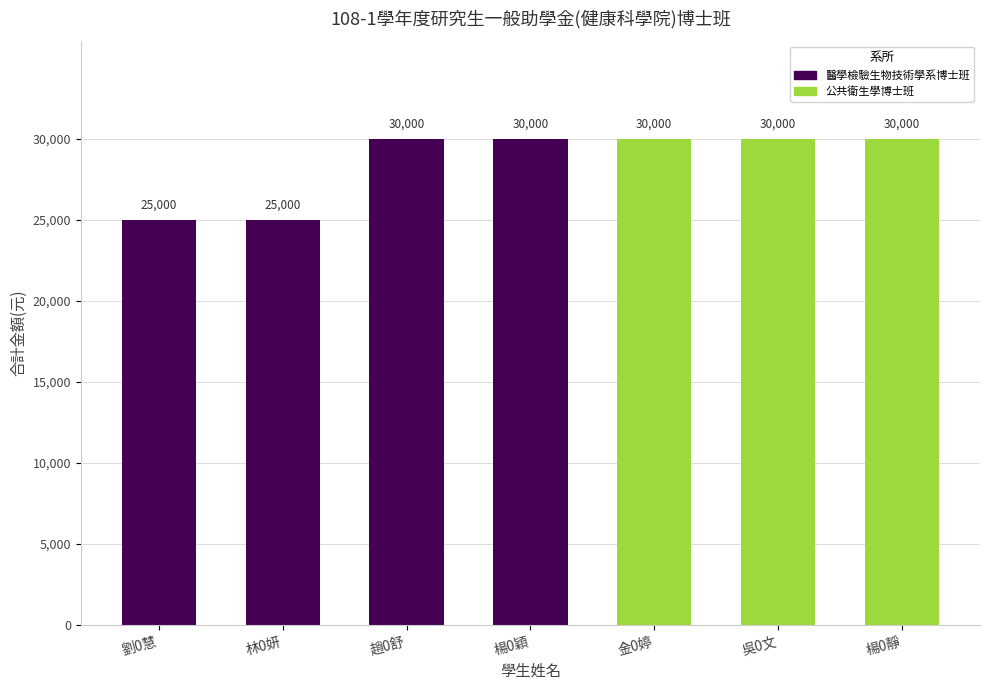

What is the label of the 4th bar from the left?

楊0穎